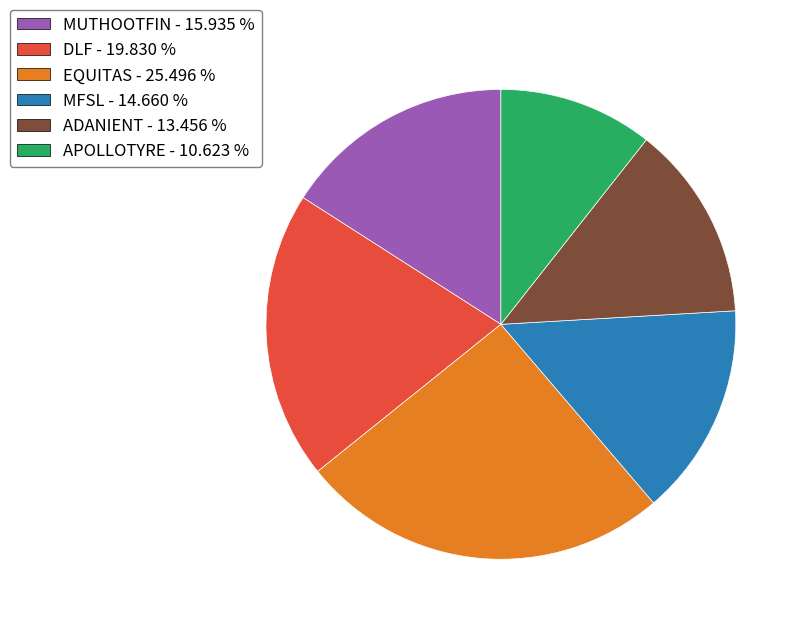

Is the sum of ADANIENT - 13.456 % and DLF - 19.830 % greater than half?

No